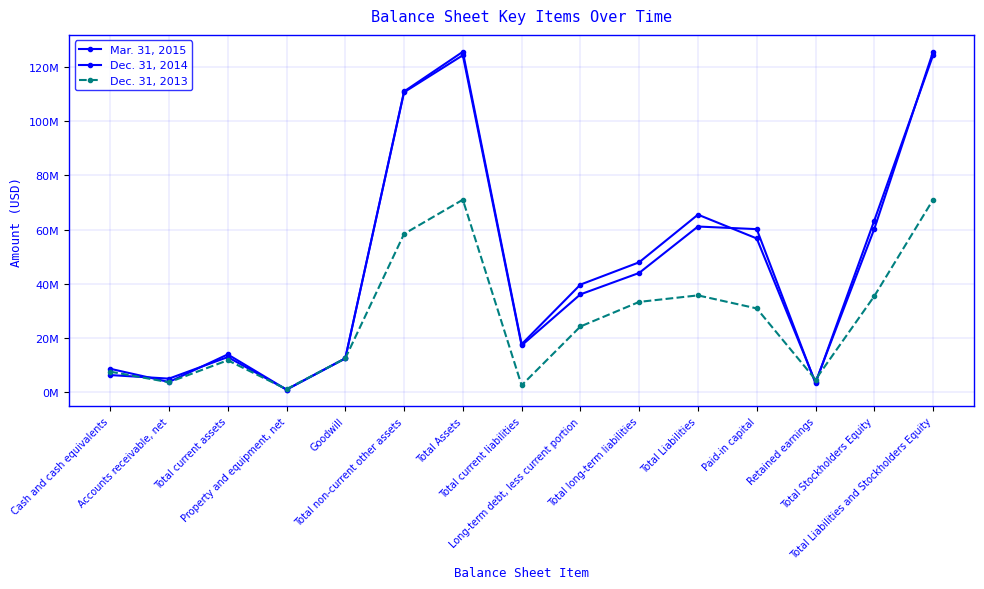

True or false: Dec. 31, 2013 has more than 0 interior local peaks.

True